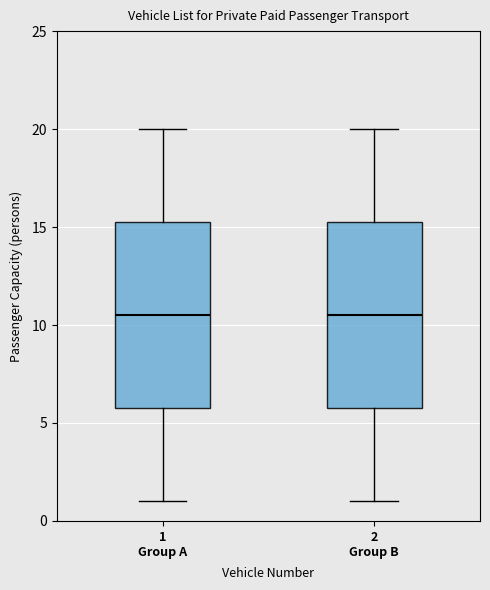

Reading left to right, transcribe this box plot: for each box, give where its median line is, the range the box spans, and where its two whiskers end, as read against the y-axis. The values are not printed on the chart, so give them approximately, as read against the axis.

1 Group A: median 10.5, box 6.0 to 15.5, whiskers 1.0 to 20.0
2 Group B: median 10.5, box 6.0 to 15.5, whiskers 1.0 to 20.0